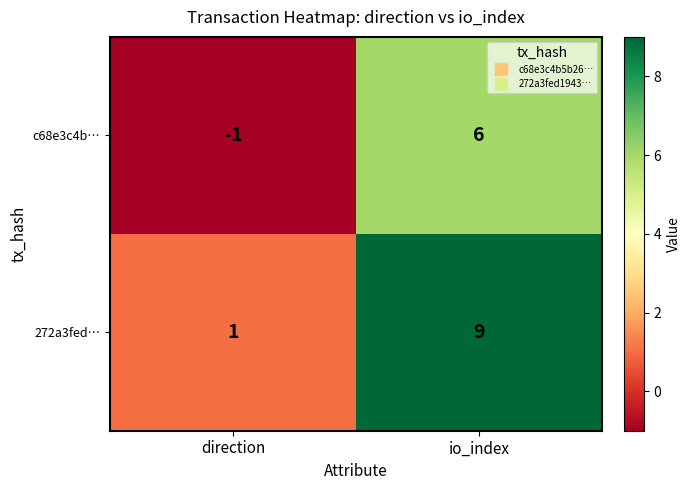

Which series has the largest total across all categories?

272a3fed…